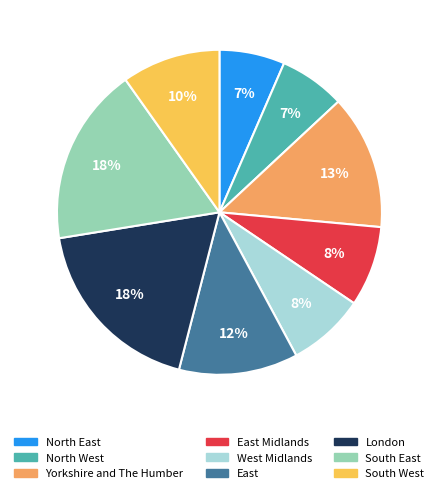

Is there a majority slice in this chart?

No